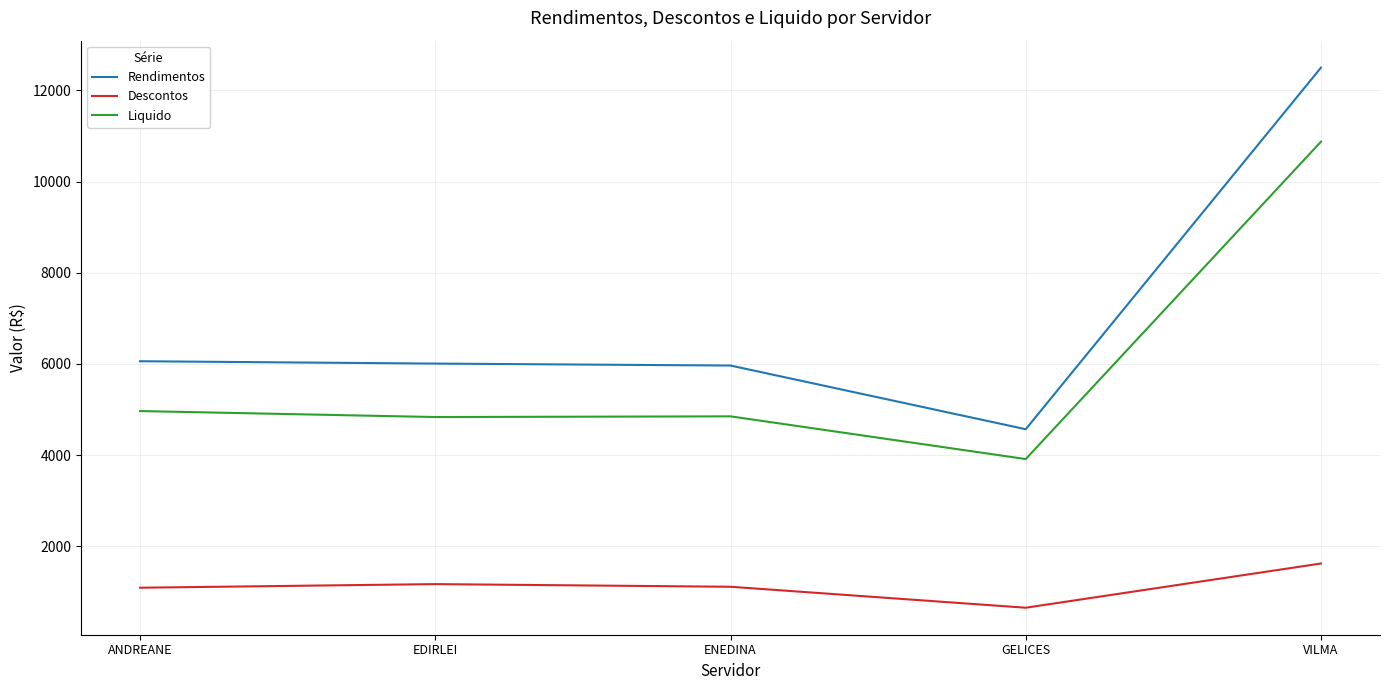

Which series has the widest spread of values?

Rendimentos